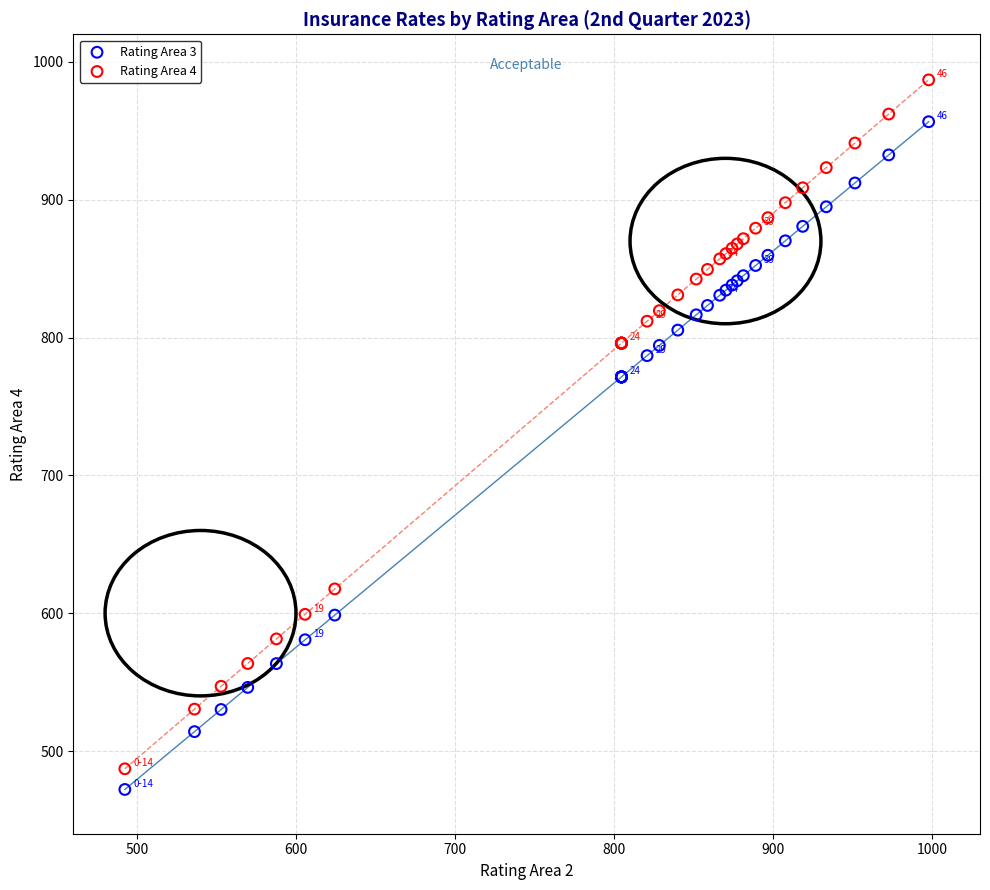

Which series contains the lowest Y value?

Rating Area 3